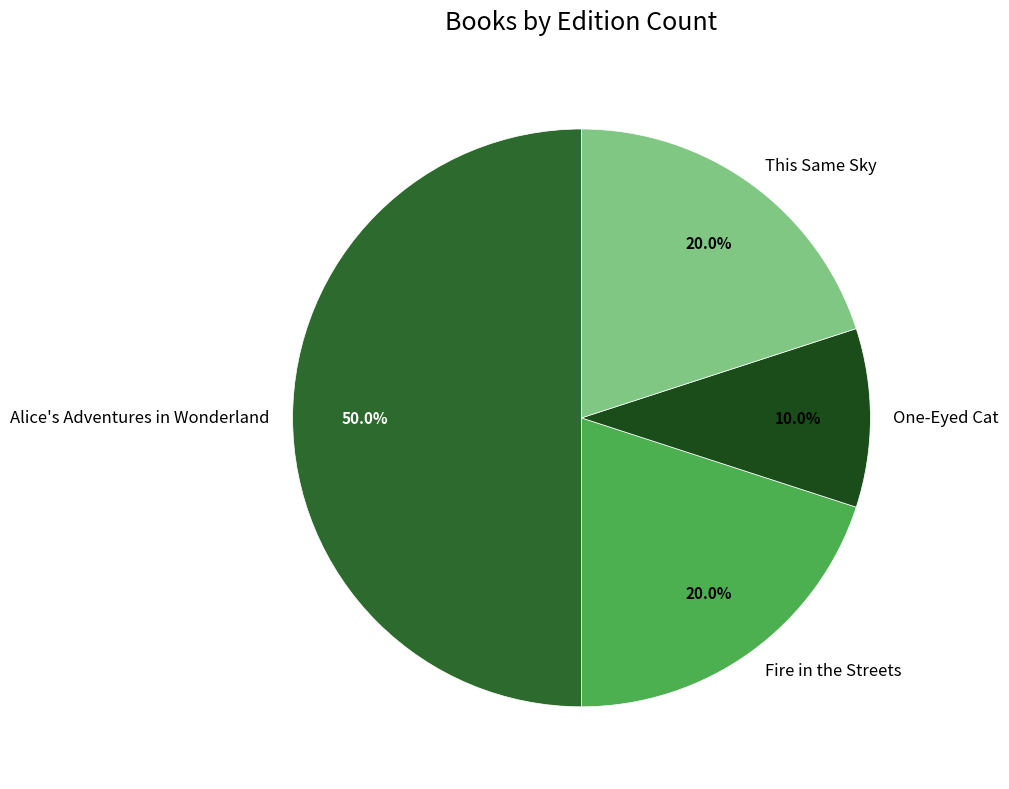

To the nearest percent, what portion does This Same Sky represent?

20%